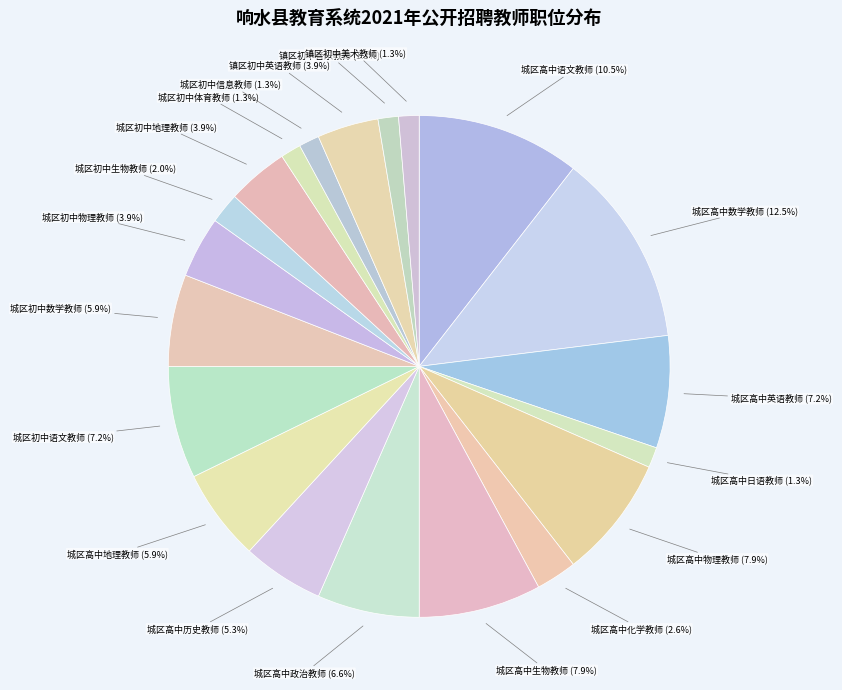

To the nearest percent, what percentage of the pie is 城区高中物理教师?

8%